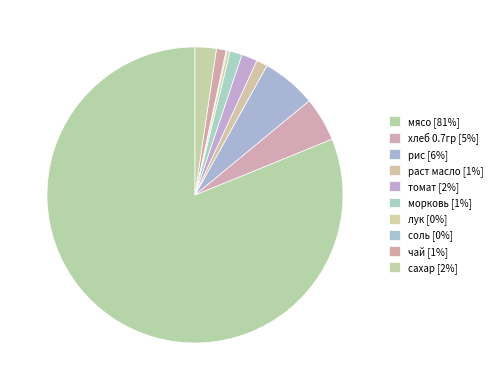

Does мясо account for over 50% of the chart?

Yes